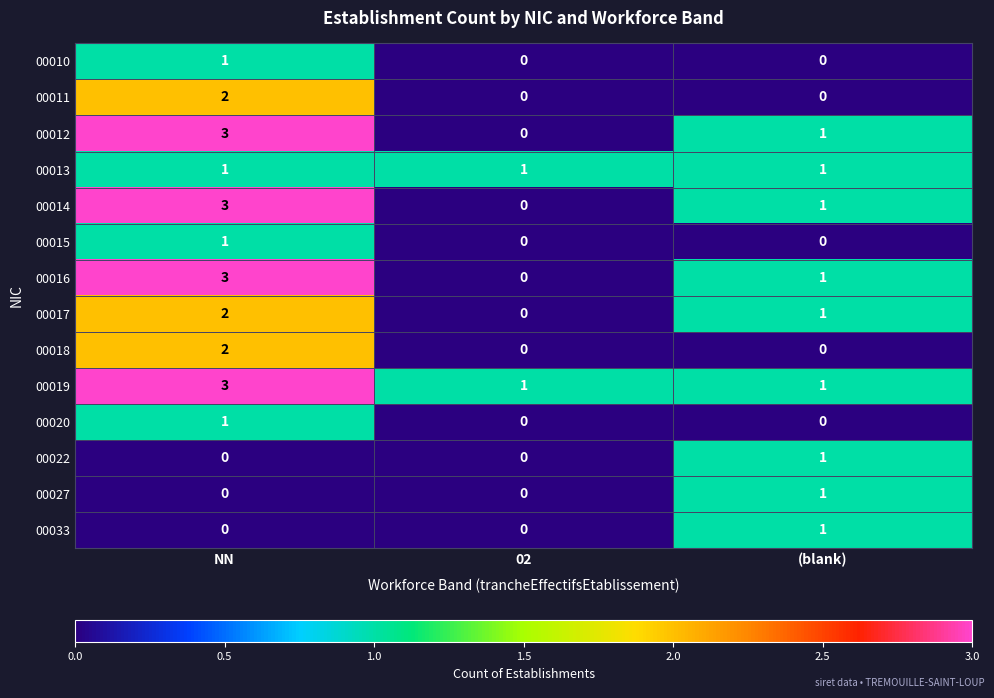

Which label corresponds to the largest value in the chart?

NN